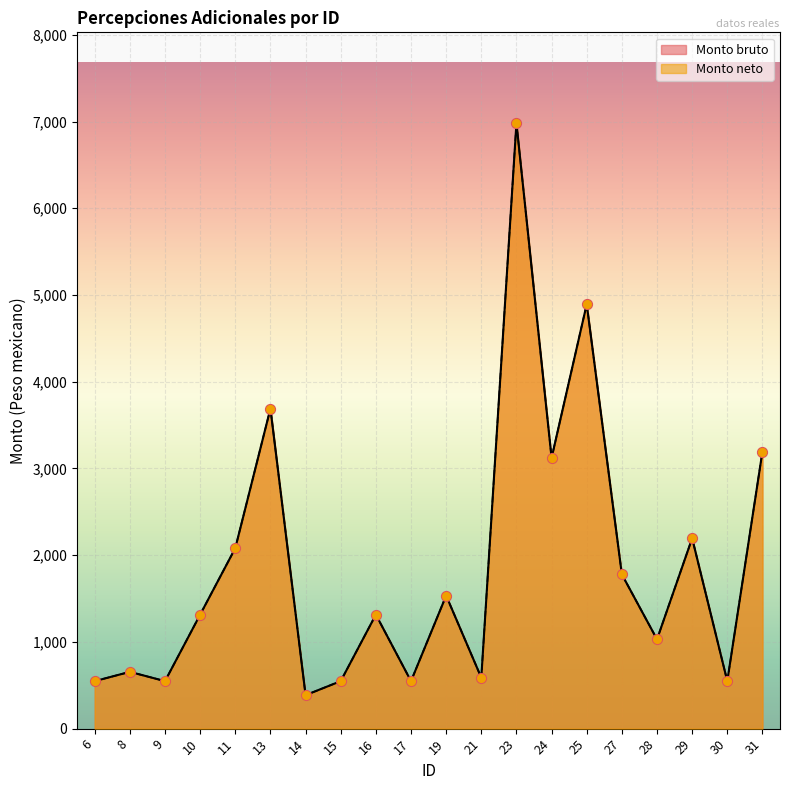

What is the total value across all series at 17?

1095.3